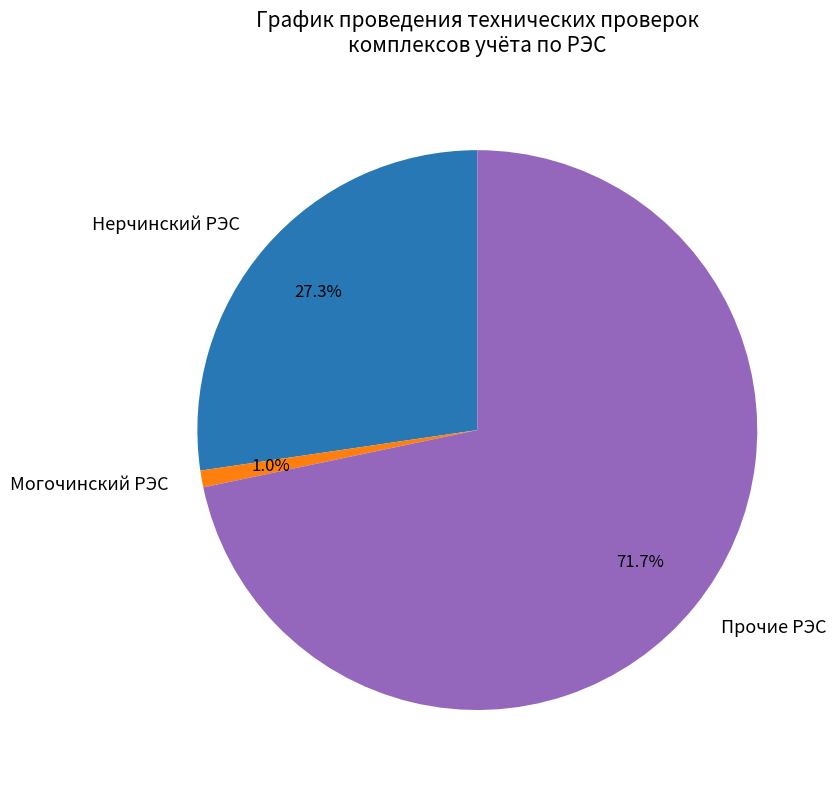

Is there any slice that represents more than half of the pie?

Yes